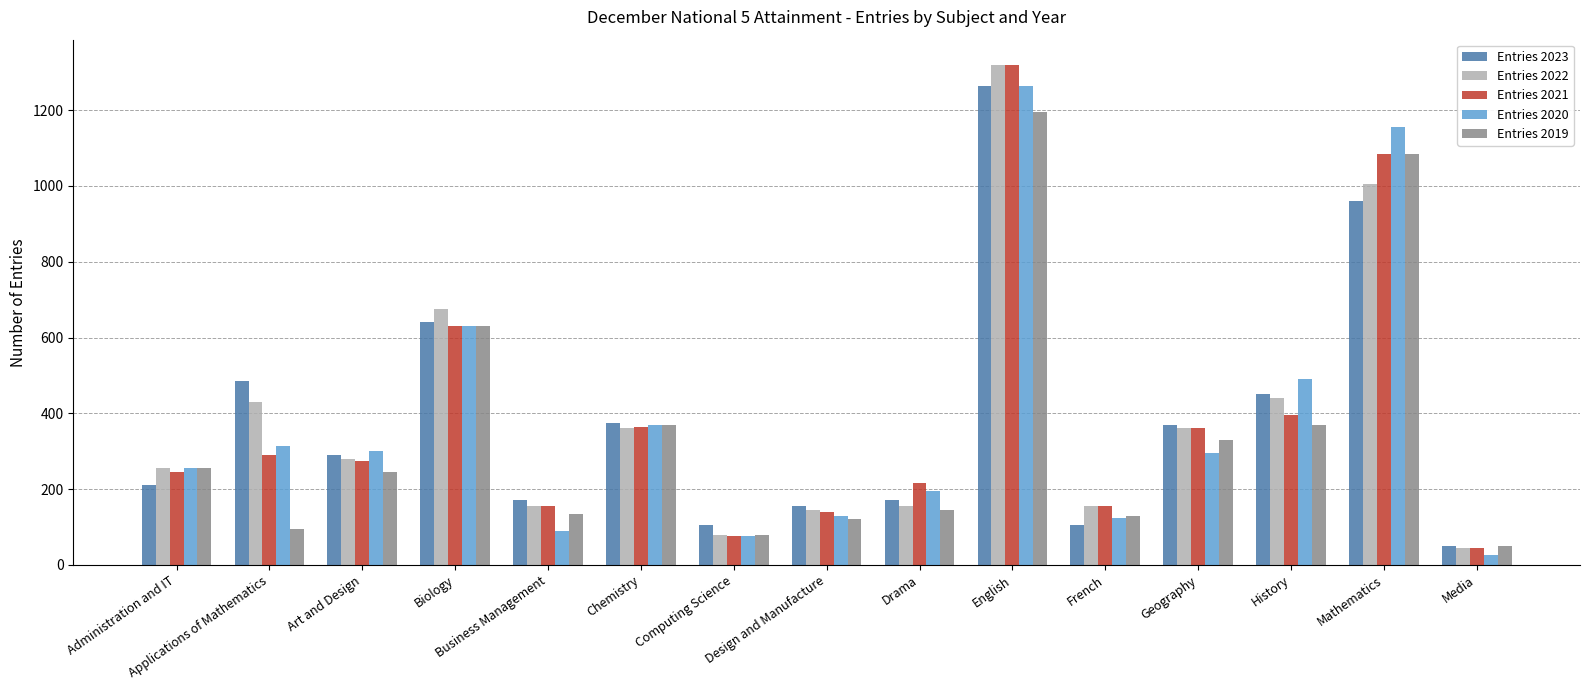

What is the total value across all series at Computing Science?

415